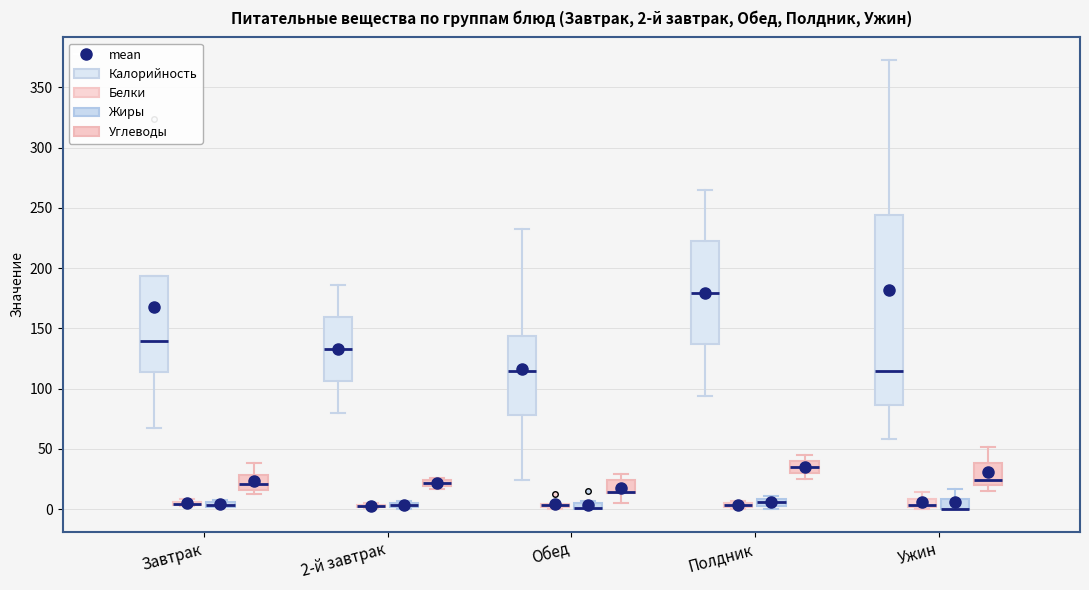

Which box is the tallest, from its lower edge to its upper edge?

Ужин (Калорийность)